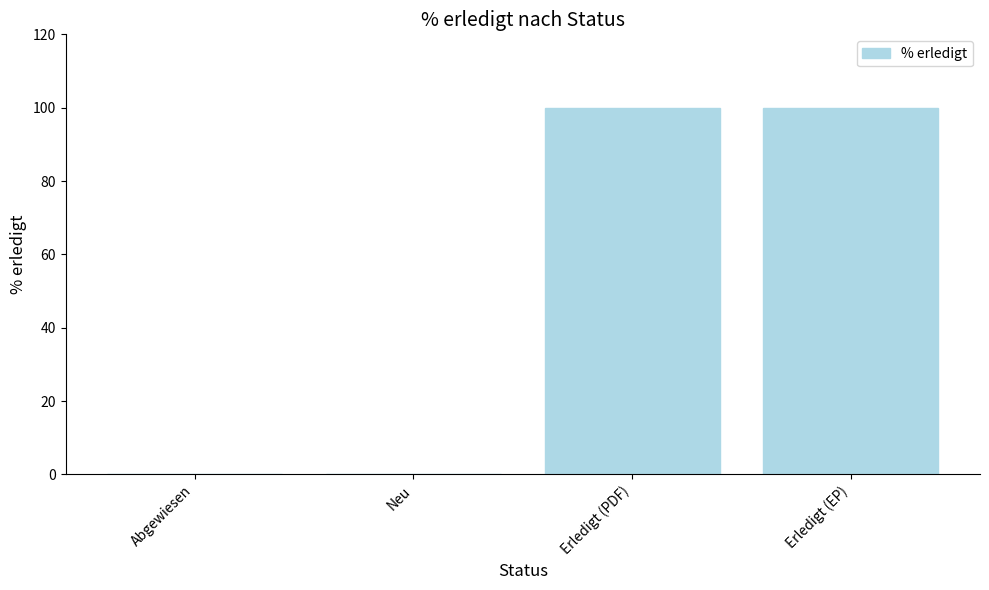

Are the bars horizontal?

No